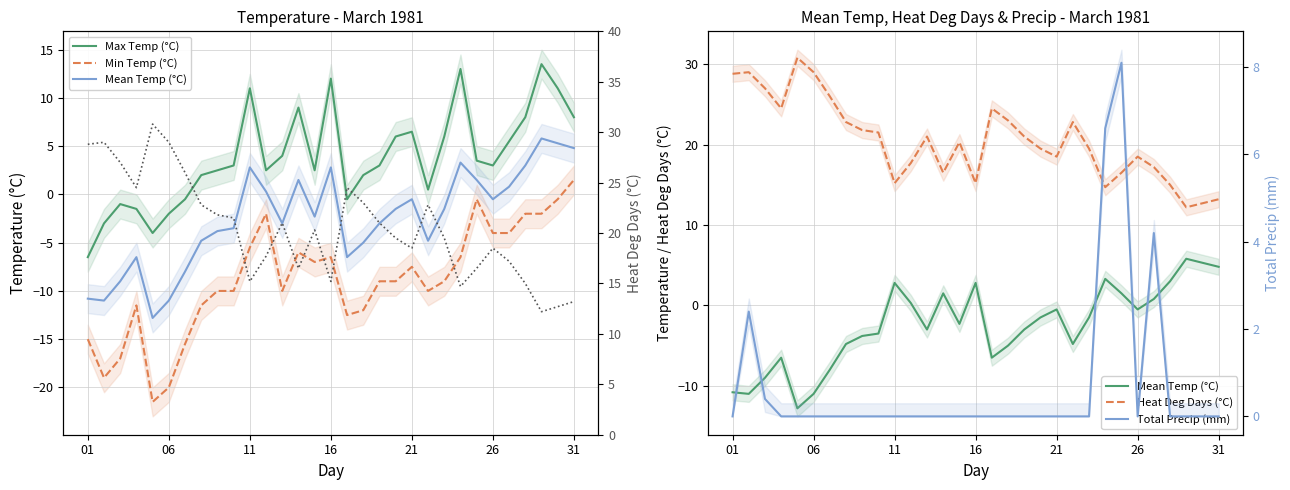

Which series changed the most between 27 and 28?

Max Temp (°C)